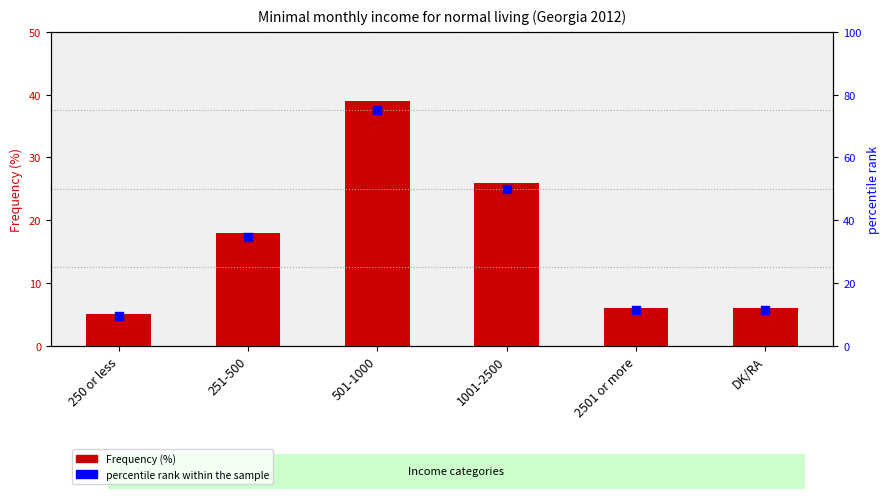

Is the value of percentile rank within the sample at 1001-2500 greater than the value of Frequency (%) at 250 or less?

Yes